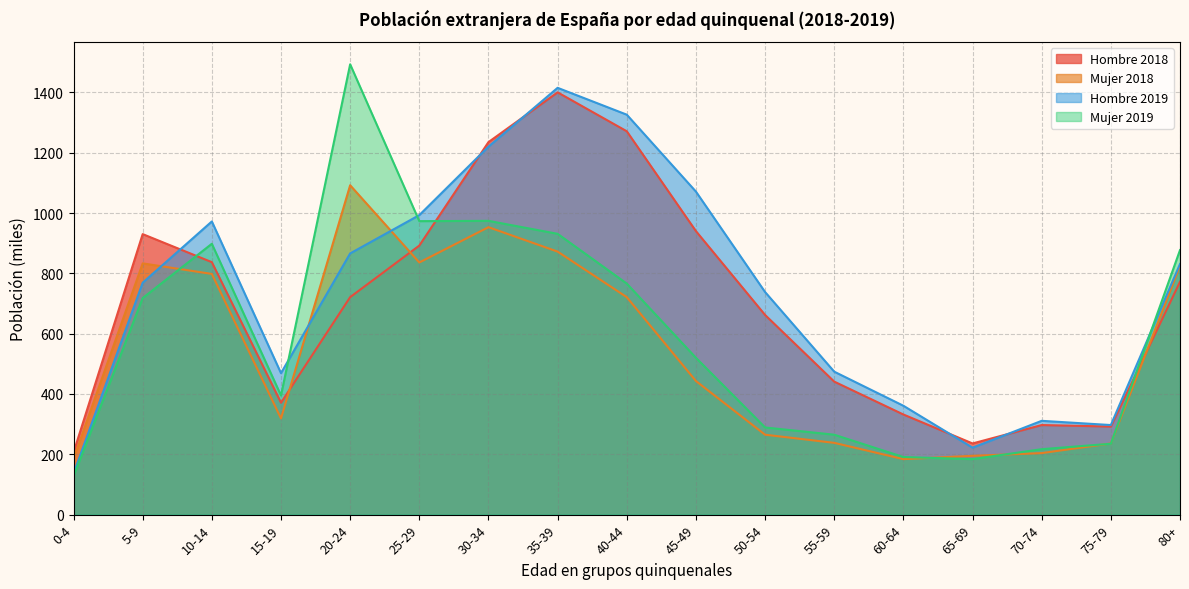

Is it true that Mujer 2019 equals 477 at 55-59?

False